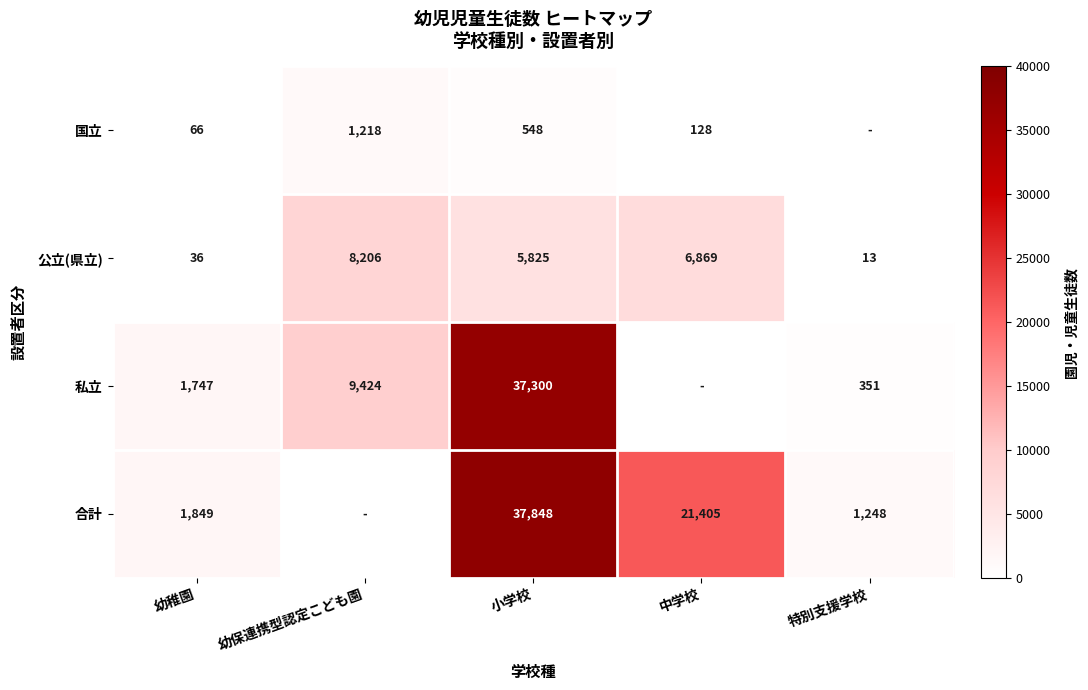

Is it true that 合計 equals 13243 at 小学校?

False